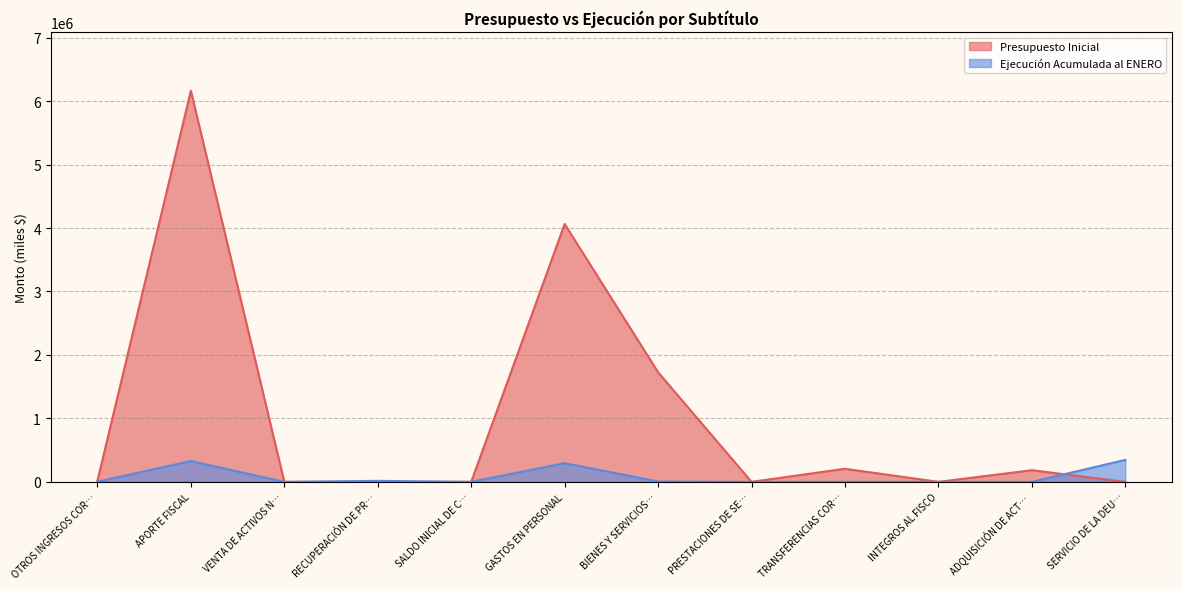

Rank the series by their average value, from lowest to highest.

Ejecución Acumulada al ENERO, Presupuesto Inicial